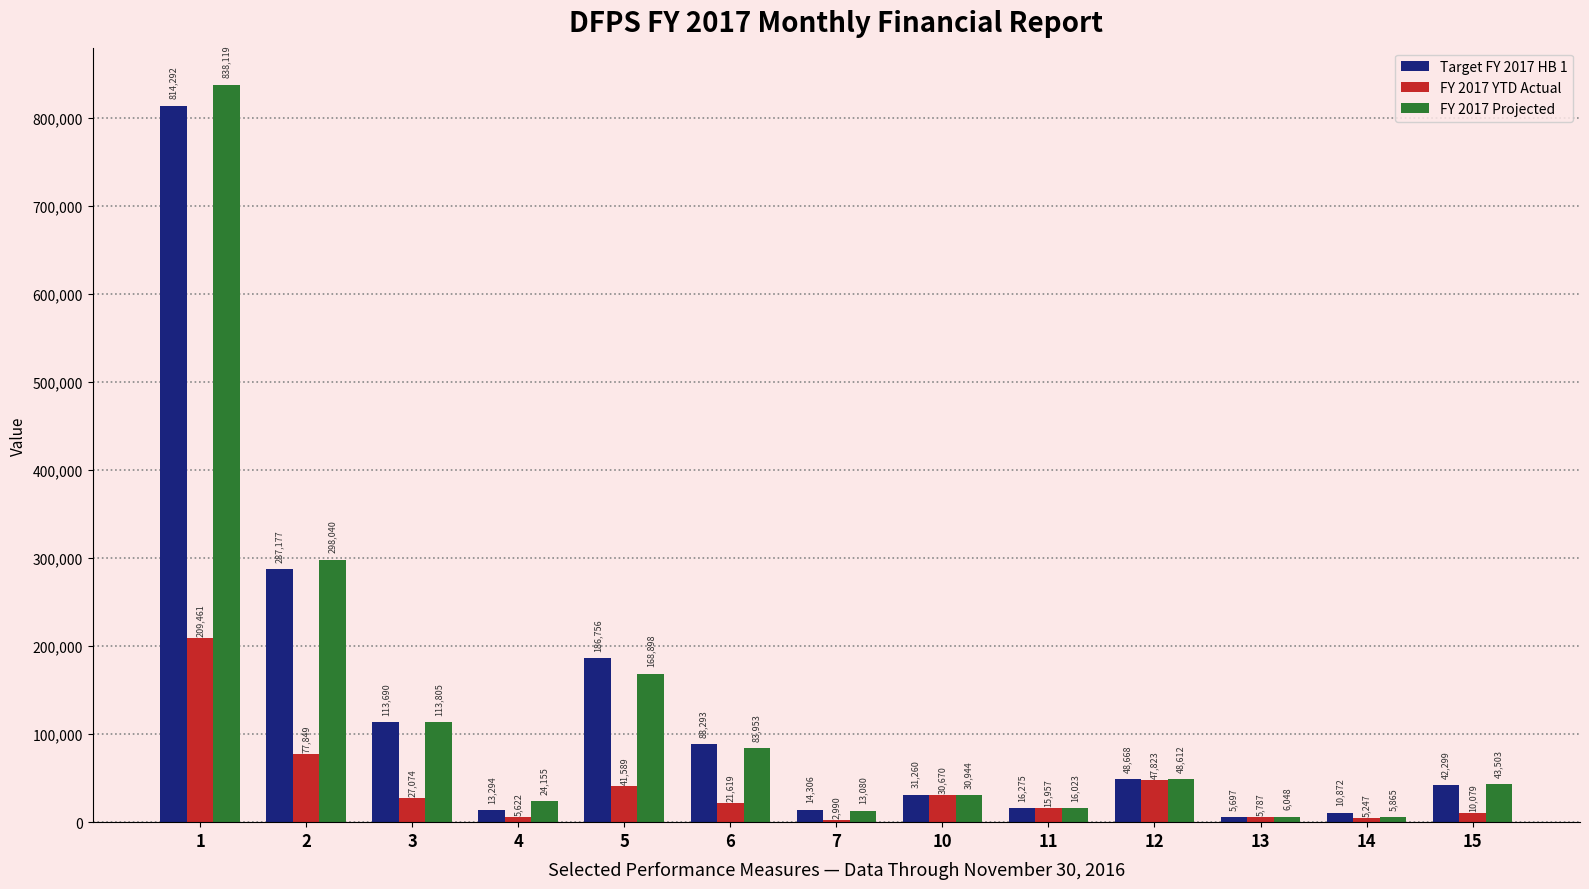

Rank the categories by FY 2017 Projected value from highest to lowest.

1, 2, 5, 3, 6, 12, 15, 10, 4, 11, 7, 13, 14